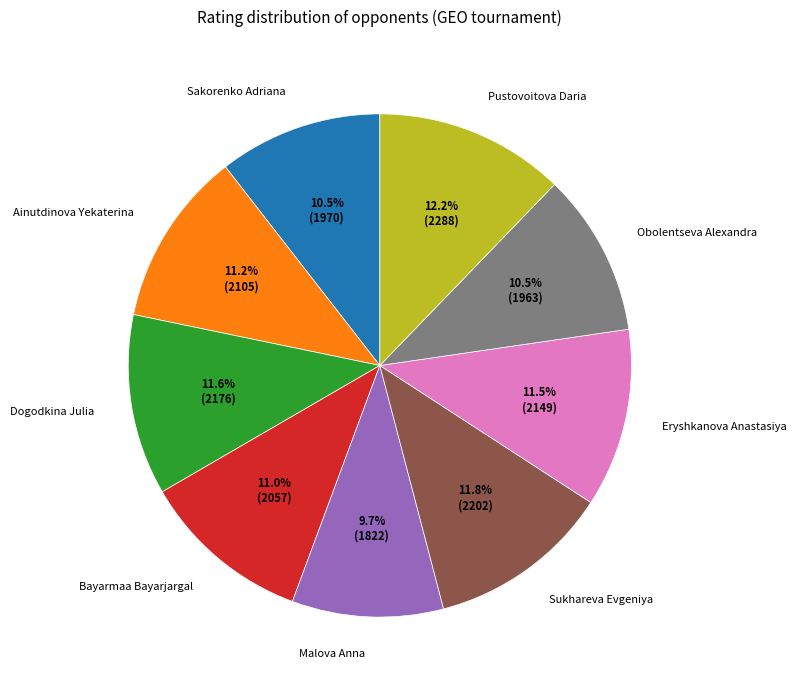

Which slice is the smallest?

Malova Anna